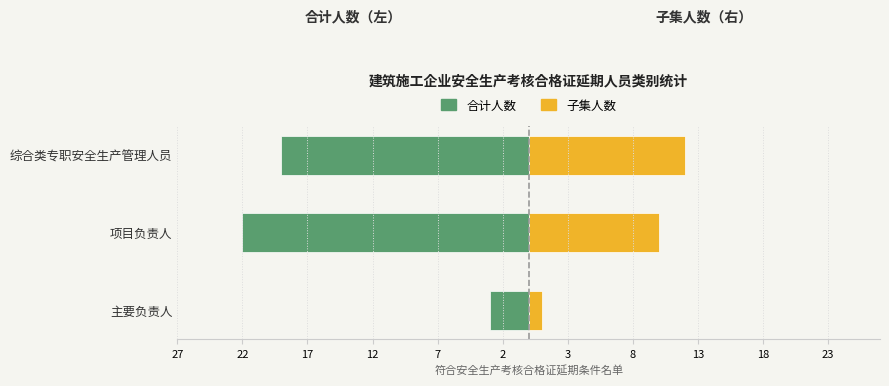

Which has a higher value, 主要负责人 or 项目负责人?

主要负责人